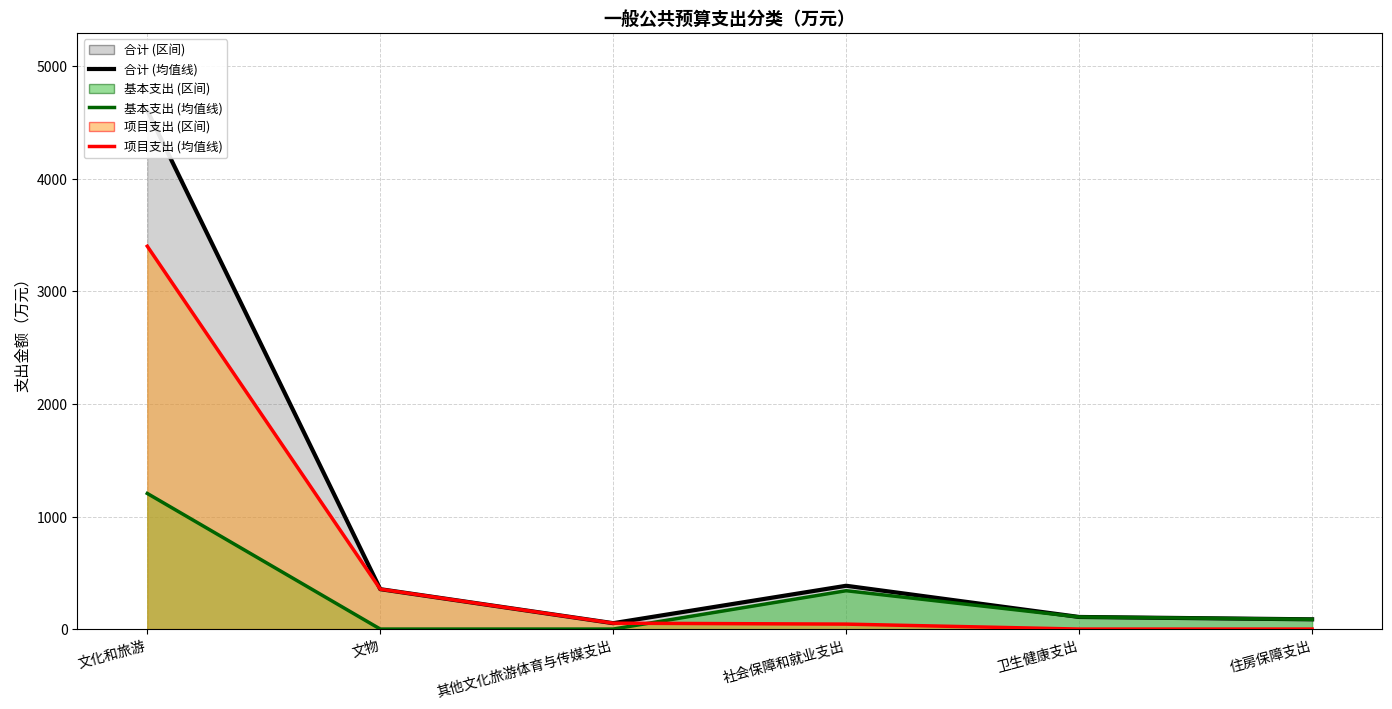

At how many categories does at least one series exceed 1661?

1